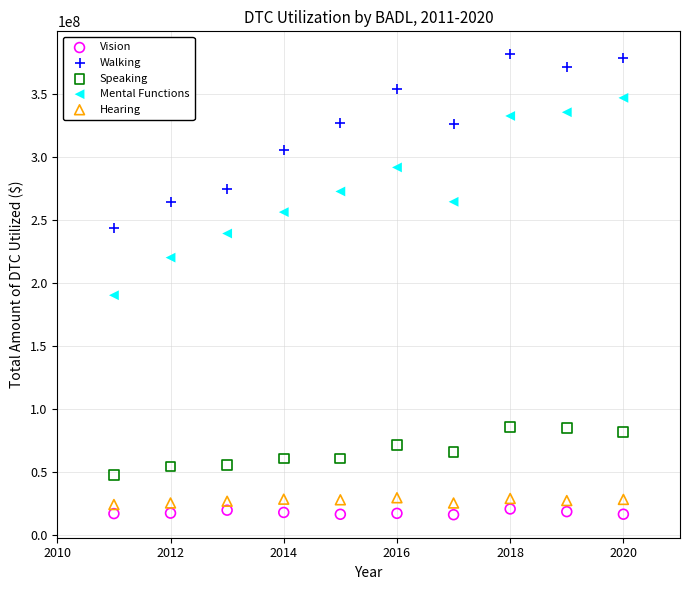

Which series reaches the maximum Y coordinate?

Walking